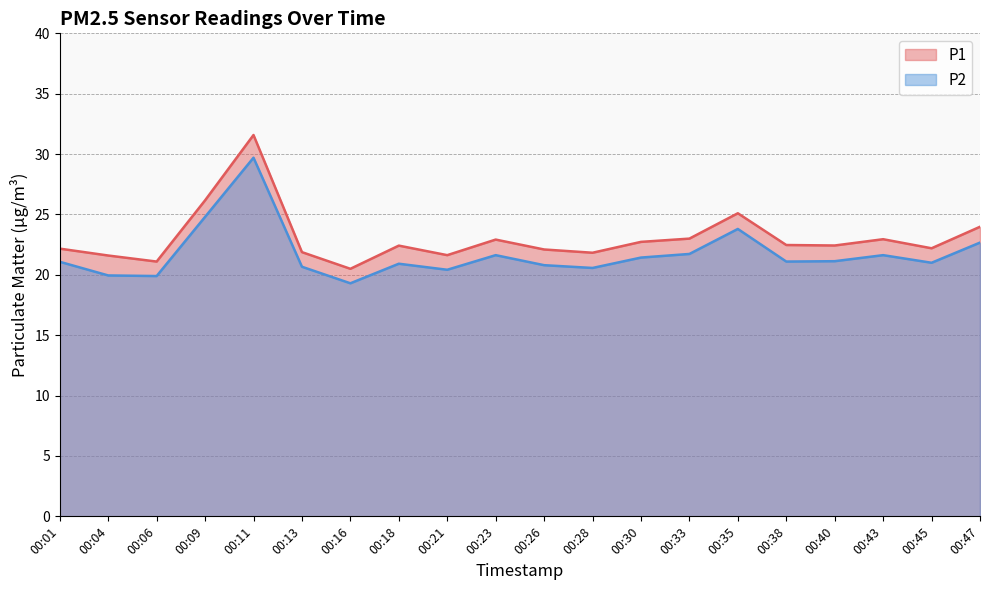

At which category is the sum across all series the highest?

00:11